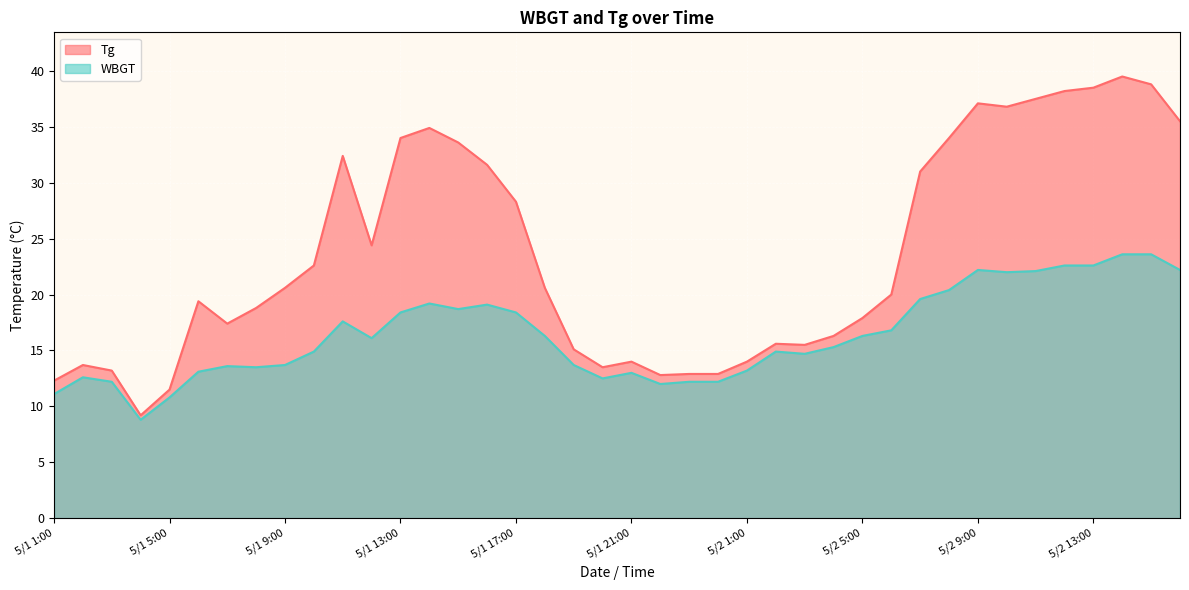

Where is the first local minimum for Tg?

5/1 4:00